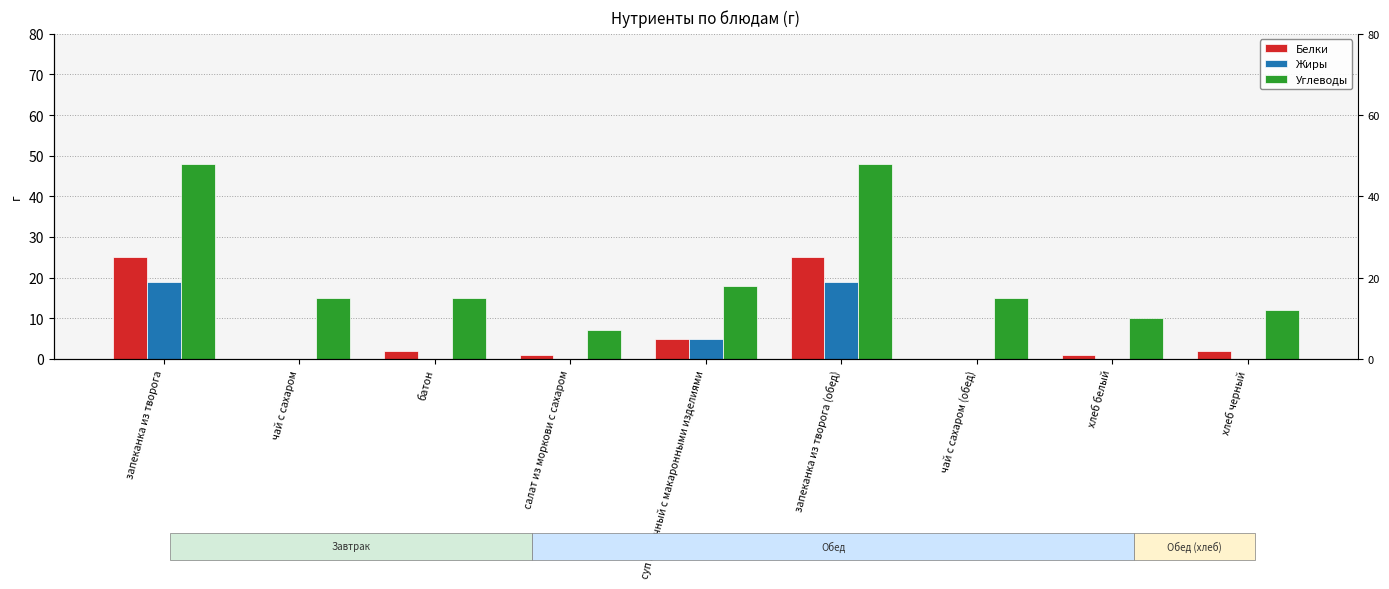

Where is Белки nearest to the value 12?

суп молочный с макаронными изделиями